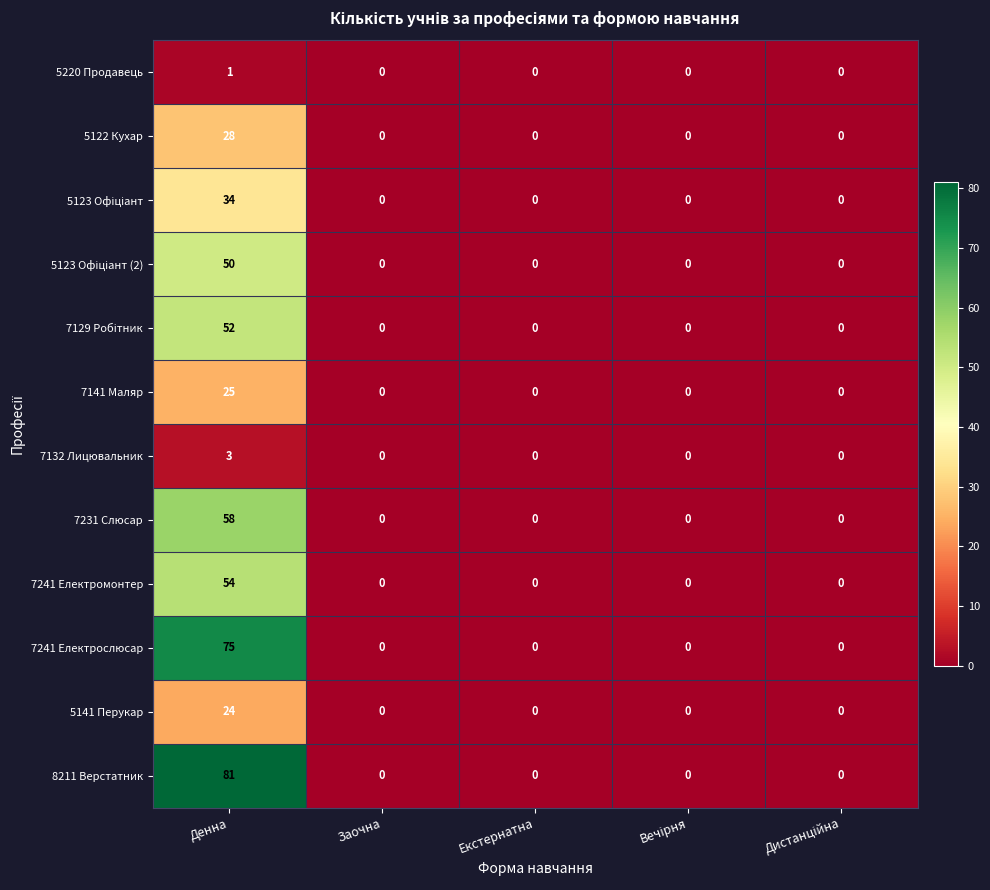

Which series has the largest total across all categories?

8211 Верстатник